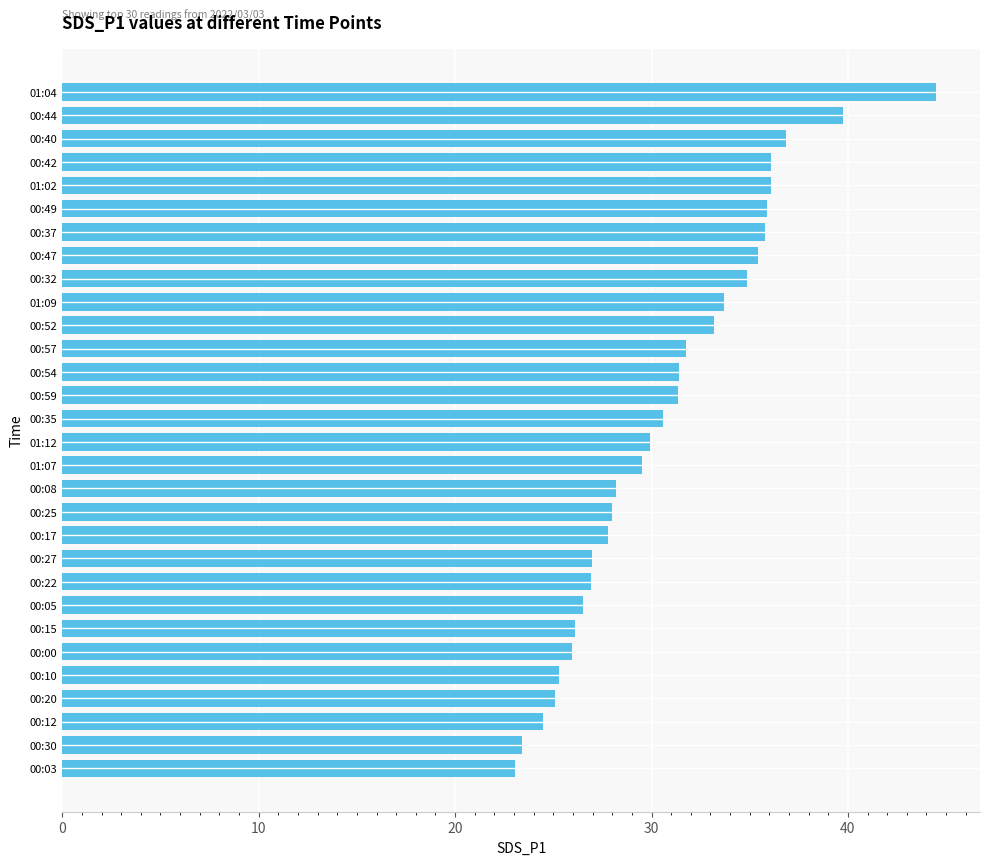

What is the difference between the values at 00:15 and 00:20?

1.0